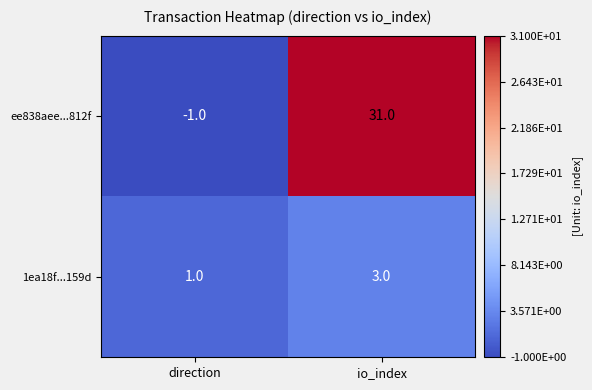

What is the difference between the ee838aee...812f values at io_index and direction?

32